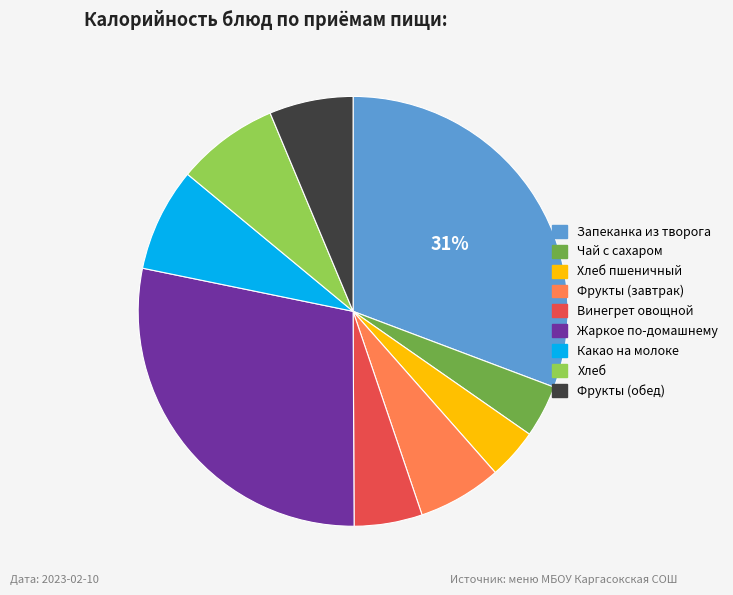

Is there any slice that represents more than half of the pie?

No